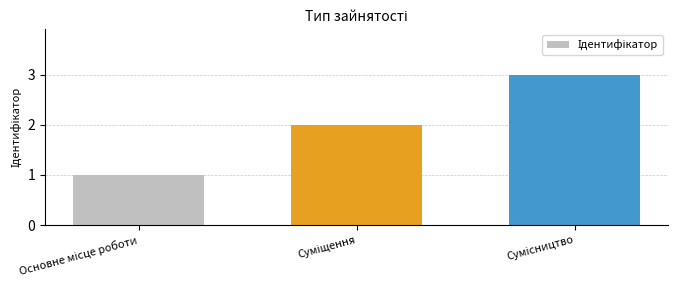

Count the number of categories in the chart.

3